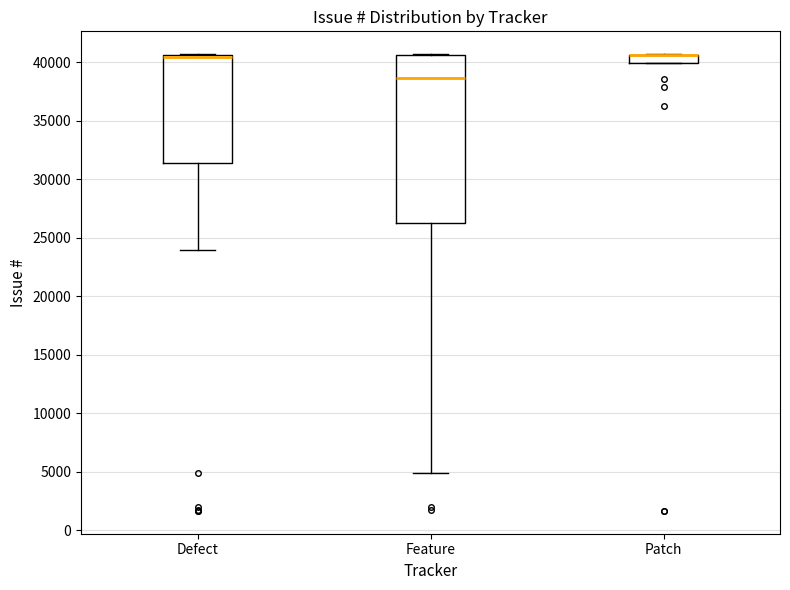

Which box is the tallest, from its lower edge to its upper edge?

Feature